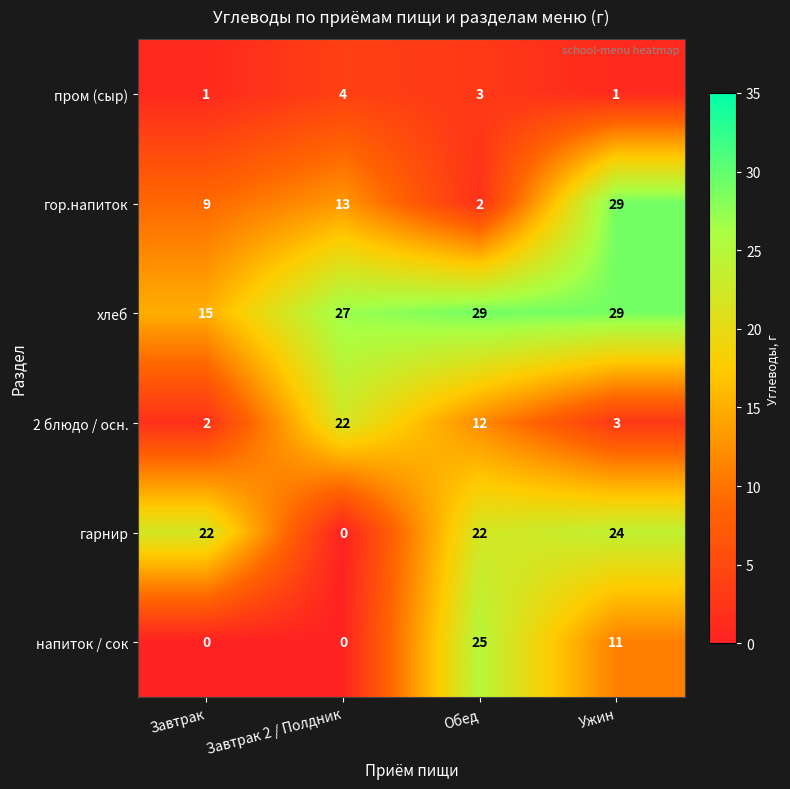

The value of гор.напиток at Обед is 1. True or false?

False